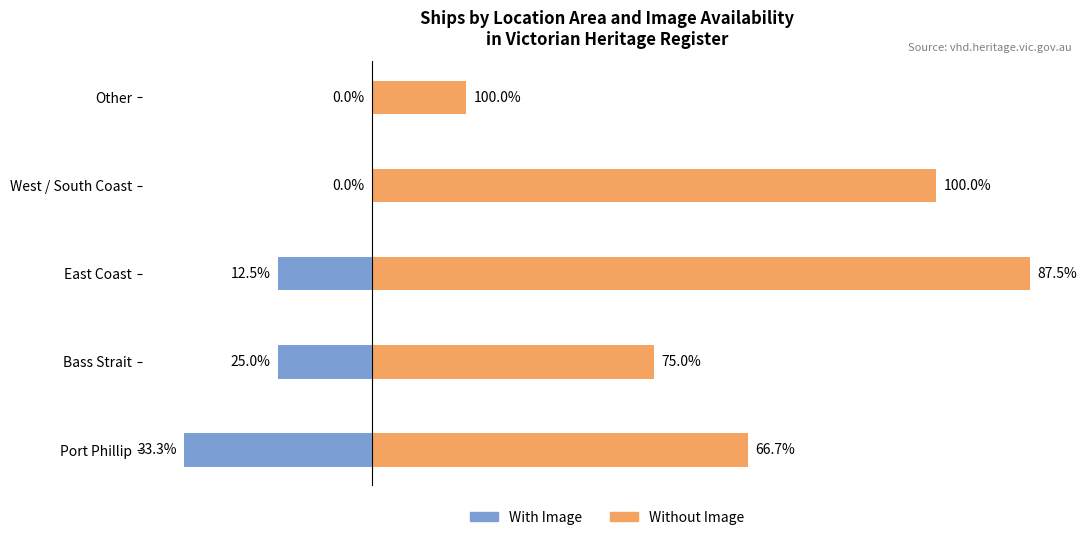

Between Port Phillip and Other, which series saw the biggest shift?

Without Image